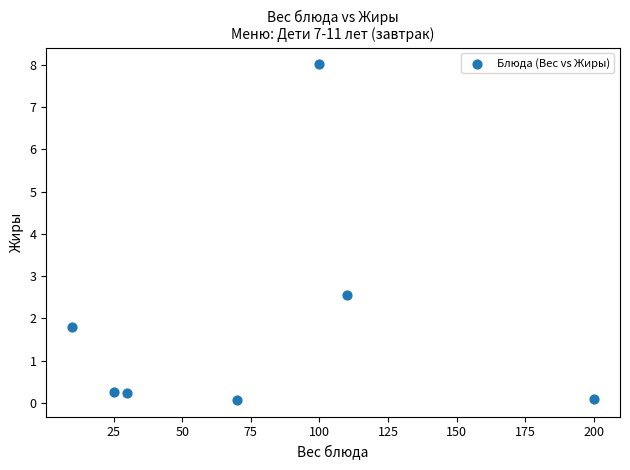

What is the average X value?

77.9